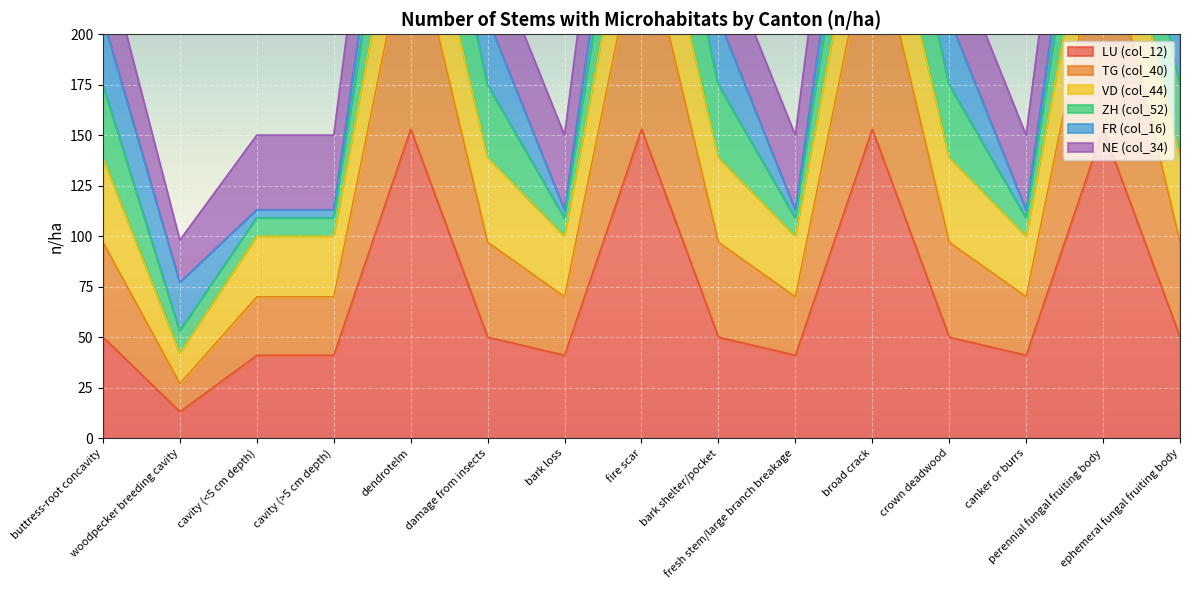

At which label does LU (col_12) reach its peak?

dendrotelm